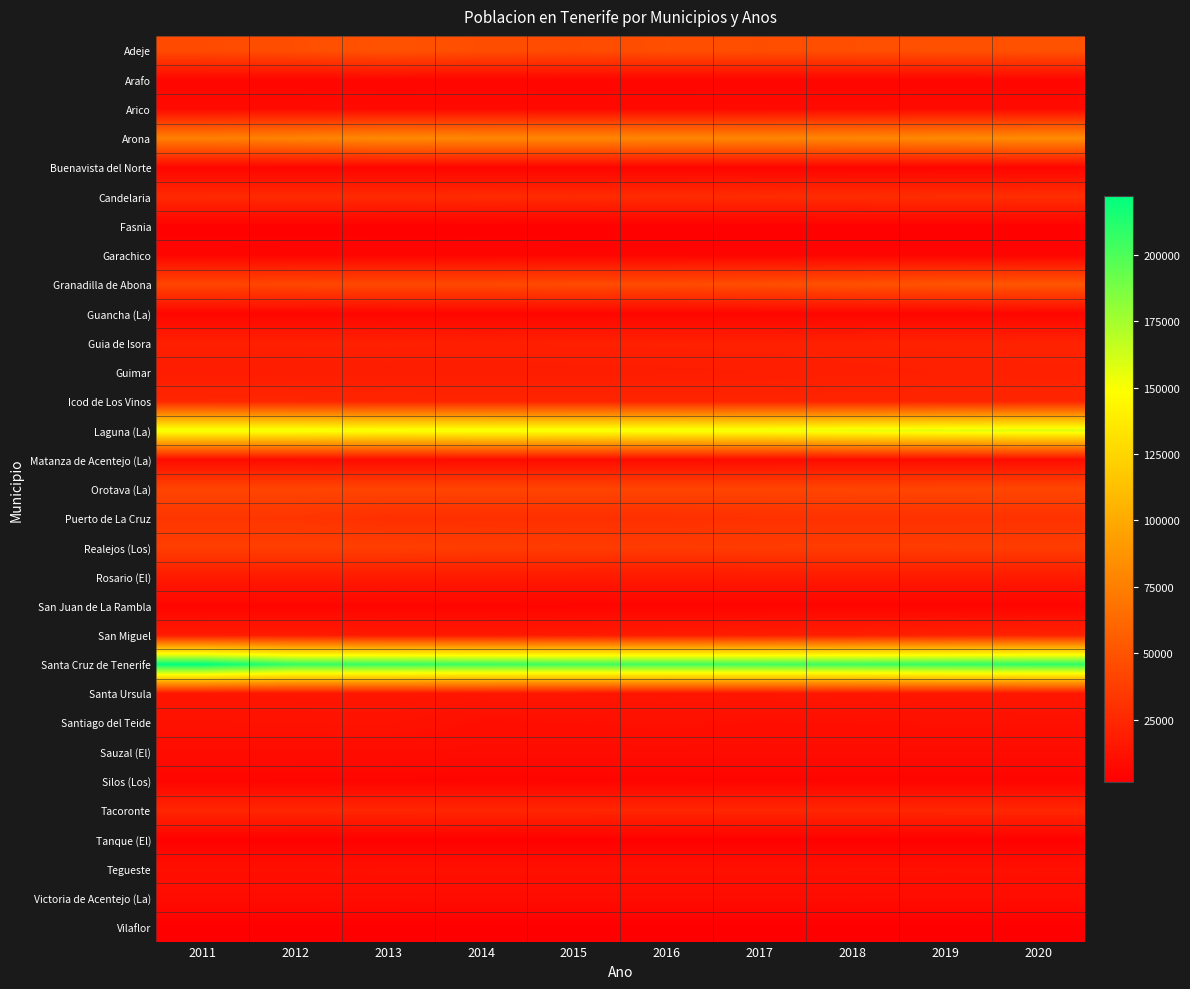

Reading left to right, what are all the values shown in this chart?

Adeje: 2011=45134	2012=46894	2013=49387	2014=46667	2015=45405	2016=47316	2017=46833	2018=47280	2019=47869	2020=49030
Arafo: 2011=5536	2012=5507	2013=5497	2014=5464	2015=5499	2016=5458	2017=5531	2018=5562	2019=5551	2020=5593
Arico: 2011=7924	2012=8090	2013=7392	2014=7670	2015=7327	2016=7423	2017=7594	2018=7831	2019=7988	2020=8111
Arona: 2011=75339	2012=77718	2013=80987	2014=79890	2015=79928	2016=79172	2017=78930	2018=79448	2019=81216	2020=82777
Buenavista del Norte: 2011=5103	2012=4916	2013=4961	2014=4884	2015=4859	2016=4832	2017=4797	2018=4755	2019=4778	2020=4786
Candelaria: 2011=25957	2012=26290	2013=26134	2014=26543	2015=26490	2016=26746	2017=27149	2018=27641	2019=27985	2020=28383
Fasnia: 2011=3015	2012=2963	2013=2873	2014=2846	2015=2820	2016=2783	2017=2743	2018=2768	2019=2786	2020=2818
Garachico: 2011=5327	2012=5090	2013=5086	2014=5169	2015=4966	2016=4916	2017=4827	2018=4819	2019=4871	2020=4869
Granadilla de Abona: 2011=41555	2012=42545	2013=43608	2014=43455	2015=44846	2016=45332	2017=46816	2018=48374	2019=50146	2020=51233
Guancha (La): 2011=5455	2012=5441	2013=5448	2014=5482	2015=5433	2016=5423	2017=5426	2018=5428	2019=5520	2020=5540
Guia de Isora: 2011=20396	2012=20387	2013=20537	2014=20061	2015=20373	2016=20460	2017=20537	2018=20991	2019=21368	2020=21796
Guimar: 2011=18131	2012=18445	2013=18589	2014=18751	2015=18777	2016=19000	2017=19273	2018=19739	2019=20190	2020=20662
Icod de Los Vinos: 2011=24147	2012=23726	2013=23092	2014=22913	2015=22659	2016=22606	2017=22558	2018=22749	2019=23254	2020=23316
Laguna (La): 2011=153187	2012=153224	2013=151718	2014=153009	2015=152843	2016=153111	2017=153655	2018=155549	2019=157503	2020=158911
Matanza de Acentejo (La): 2011=8655	2012=8806	2013=8944	2014=8745	2015=8752	2016=8772	2017=8854	2018=8956	2019=9061	2020=9059
Orotava (La): 2011=41706	2012=41726	2013=41255	2014=41179	2015=41317	2016=41294	2017=41500	2018=41833	2019=42029	2020=42187
Puerto de La Cruz: 2011=32817	2012=32665	2013=28929	2014=29435	2015=29412	2016=29497	2017=30036	2018=30483	2019=30468	2020=30492
Realejos (Los): 2011=38015	2012=38028	2013=37970	2014=36860	2015=36276	2016=36149	2017=36218	2018=36405	2019=36402	2020=36727
Rosario (El): 2011=17383	2012=17330	2013=17465	2014=17329	2015=17277	2016=17191	2017=17312	2018=17352	2019=17370	2020=17496
San Juan de La Rambla: 2011=5093	2012=5103	2013=5110	2014=5053	2015=4958	2016=4910	2017=4828	2018=4799	2019=4828	2020=4873
San Miguel: 2011=17130	2012=17555	2013=16099	2014=16221	2015=17090	2016=17870	2017=18887	2018=19672	2019=20886	2020=21621
Santa Cruz de Tenerife: 2011=222271	2012=206965	2013=206593	2014=205279	2015=203811	2016=203585	2017=203692	2018=204856	2019=207312	2020=209194
Santa Ursula: 2011=14333	2012=14374	2013=14545	2014=14296	2015=14246	2016=14125	2017=14189	2018=14445	2019=14679	2020=14953
Santiago del Teide: 2011=12274	2012=12392	2013=12634	2014=10468	2015=10690	2016=11338	2017=10576	2018=10755	2019=11111	2020=11281
Sauzal (El): 2011=9065	2012=9037	2013=9076	2014=8998	2015=8930	2016=8873	2017=8873	2018=8947	2019=8934	2020=8940
Silos (Los): 2011=5257	2012=5119	2013=5082	2014=4727	2015=4805	2016=4786	2017=4848	2018=4757	2019=4693	2020=4743
Tacoronte: 2011=23699	2012=23718	2013=23805	2014=23929	2015=23893	2016=23772	2017=23812	2018=23961	2019=24134	2020=24201
Tanque (El): 2011=2903	2012=2848	2013=2815	2014=2775	2015=2698	2016=2658	2017=2650	2018=2670	2019=2763	2020=2852
Tegueste: 2011=10874	2012=10904	2013=11078	2014=11097	2015=11107	2016=11114	2017=11108	2018=11203	2019=11294	2020=11287
Victoria de Acentejo (La): 2011=9043	2012=9049	2013=9069	2014=9026	2015=9026	2016=8969	2017=8969	2018=9040	2019=9185	2020=9158
Vilaflor: 2011=1831	2012=1825	2013=1804	2014=1715	2015=1671	2016=1630	2017=1615	2018=1645	2019=1667	2020=1715